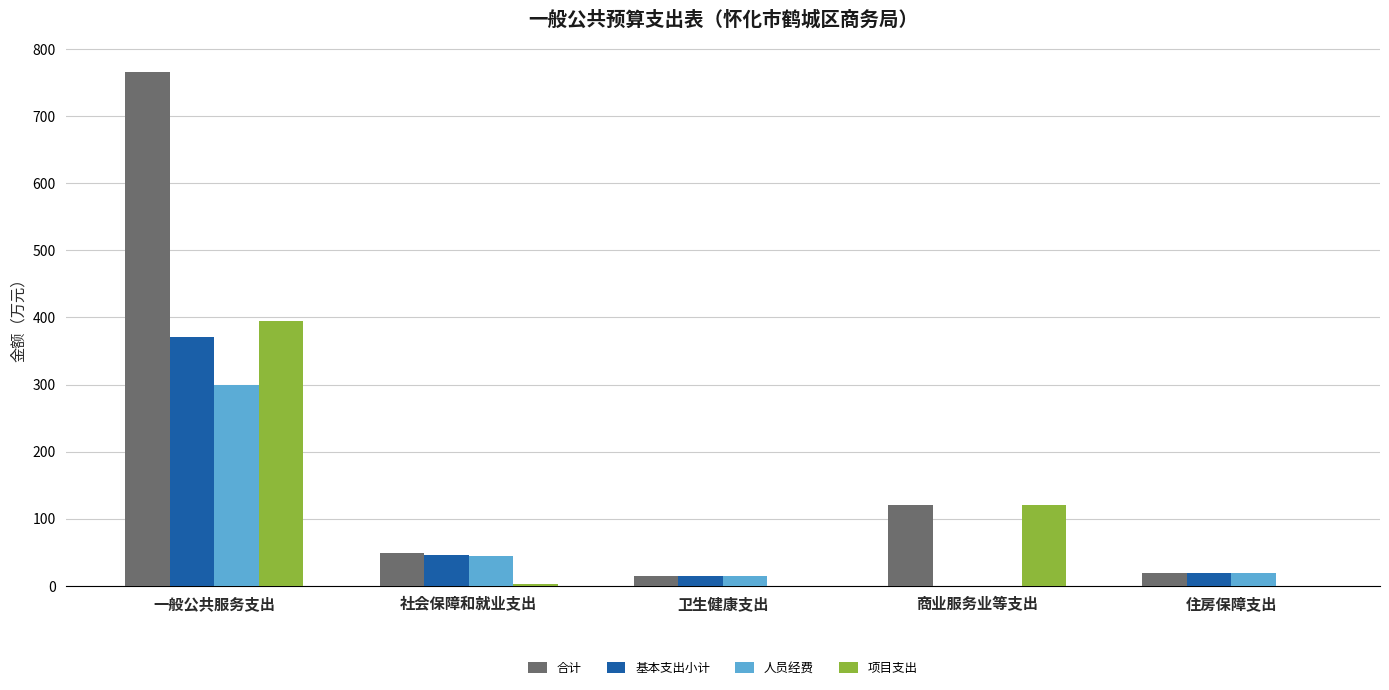

Is it true that 基本支出小计 equals 0.0 at 商业服务业等支出?

True